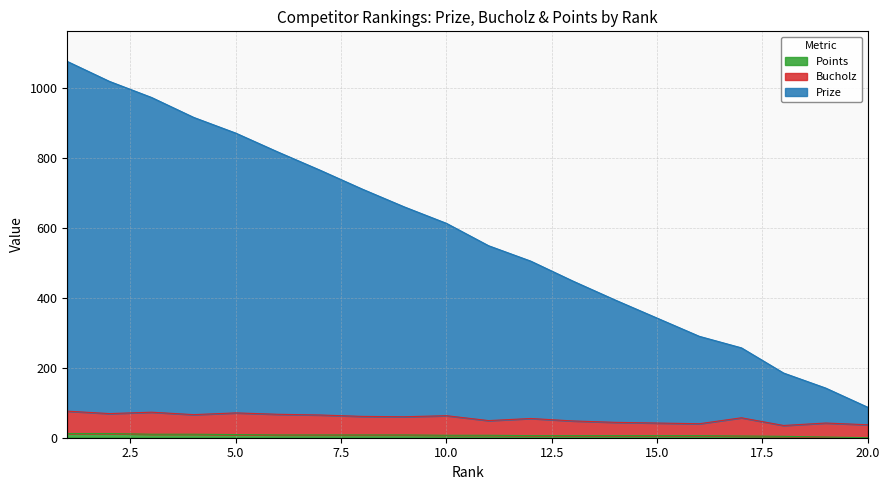

How many values in the Points series exceed 7?

9